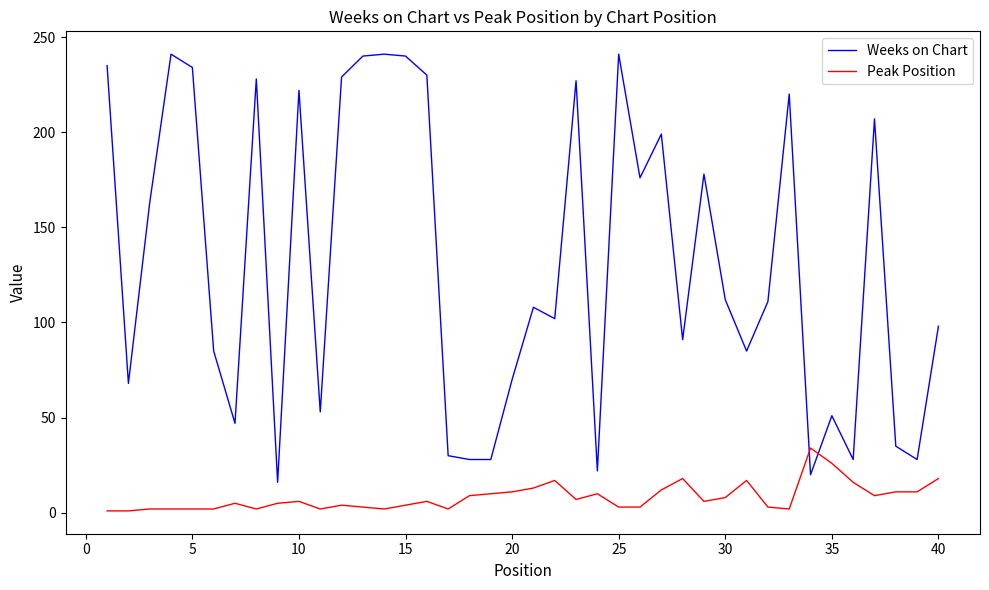

What is the highest value of the Peak Position series?

34